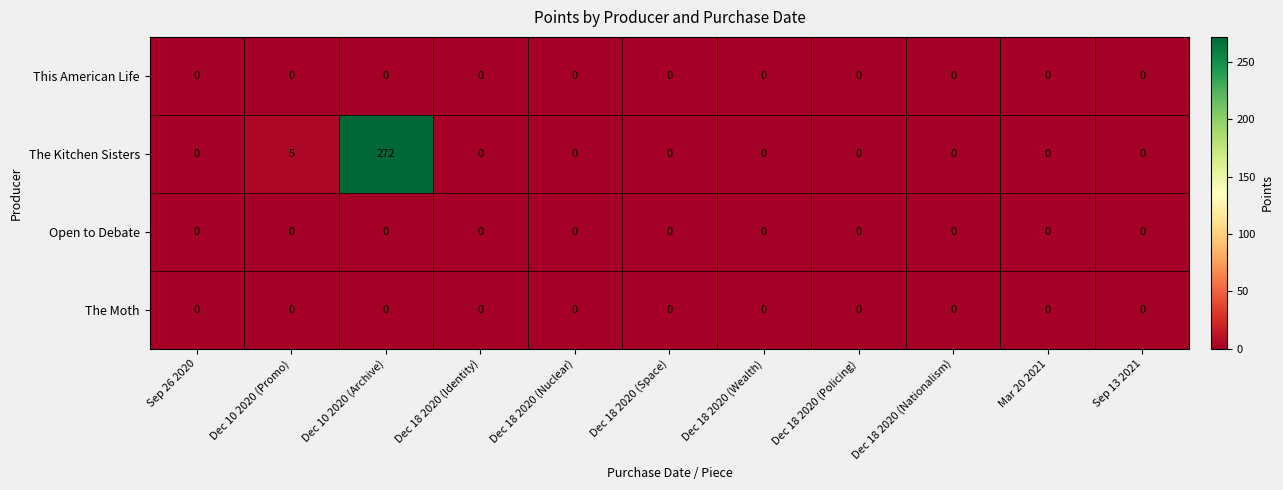

Which series has the largest total across all categories?

The Kitchen Sisters